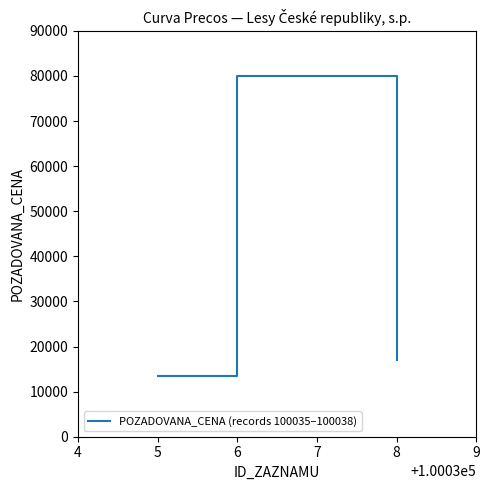

Rank the categories by value from highest to lowest.

6, 8, 5